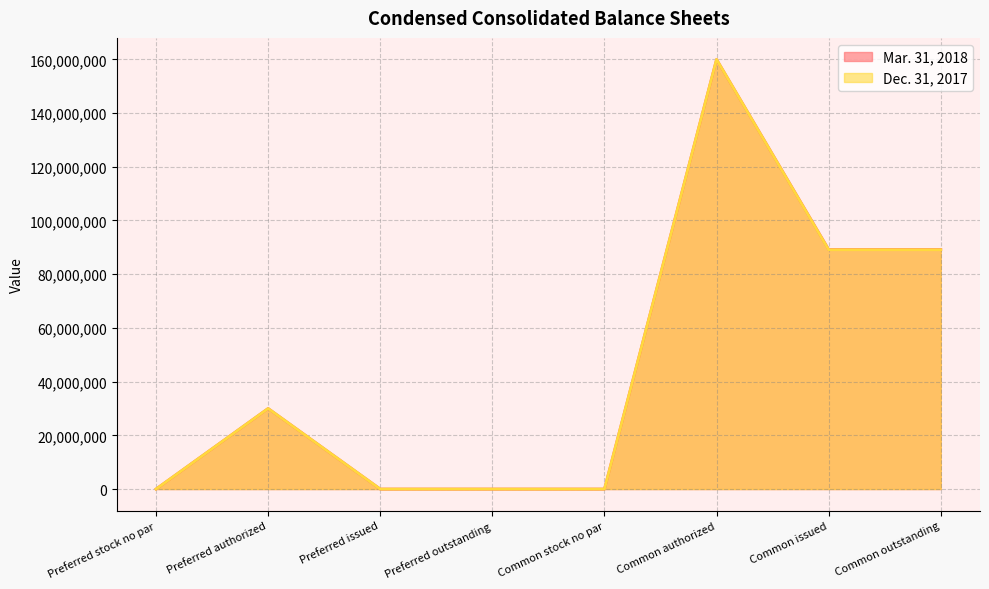

What is the sum of all Mar. 31, 2018 values?

368428238